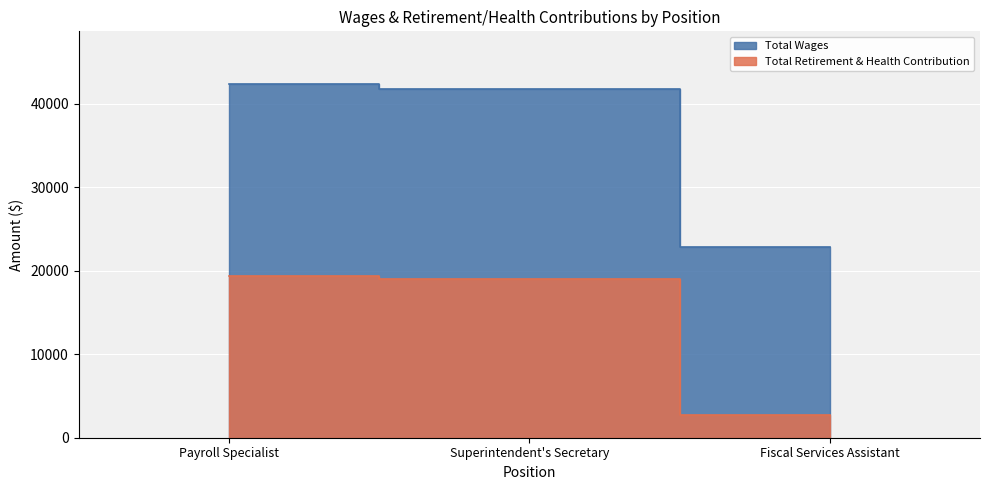

At which category does the chart reach its minimum across all series?

Fiscal Services Assistant